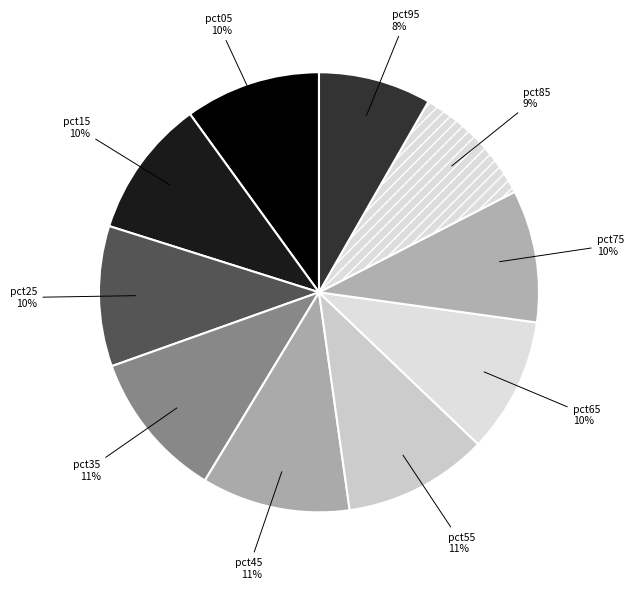

Count the number of slices in the pie.

10